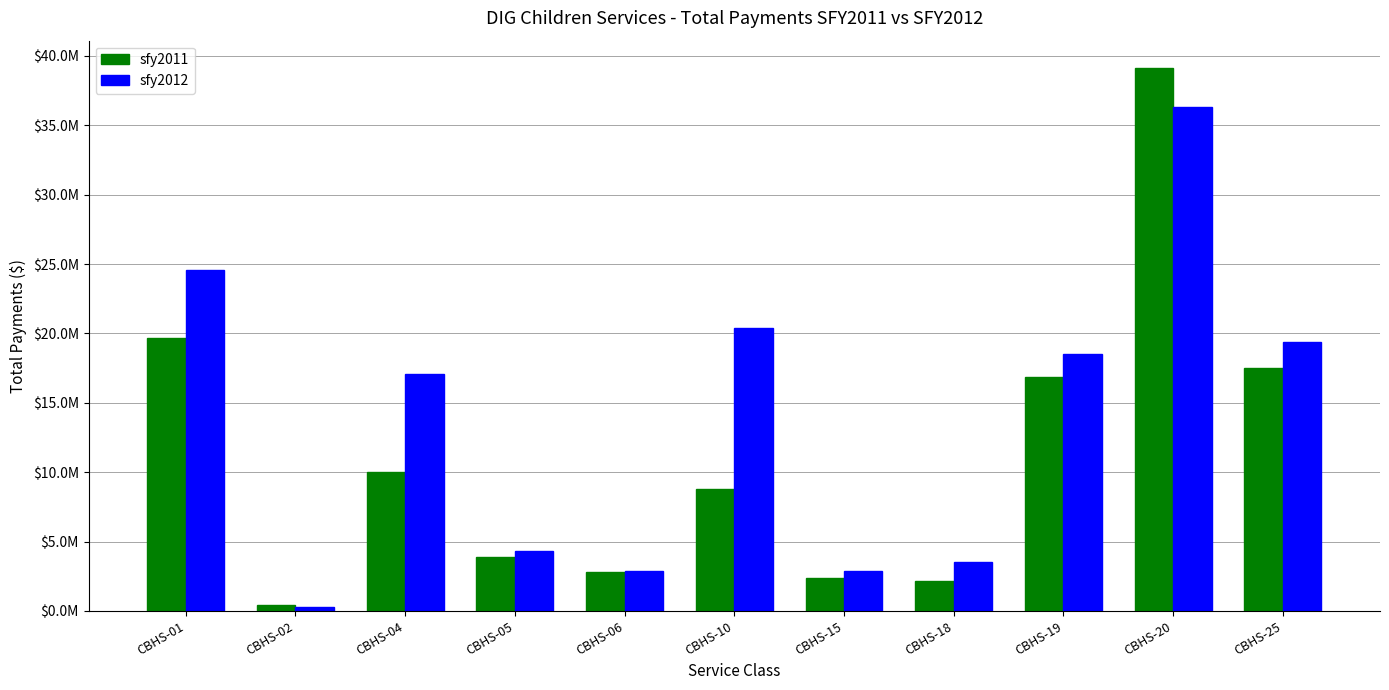

The sfy2011 series shows 16317361.5 at CBHS-04. True or false?

False